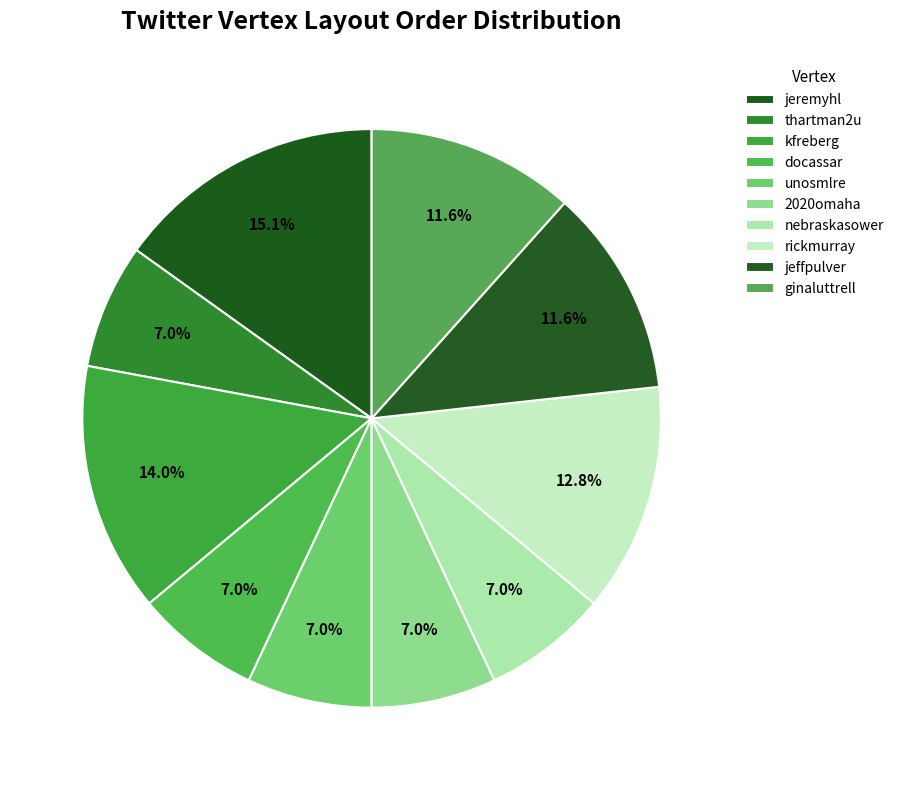

Between 2020omaha and ginaluttrell, which is larger?

ginaluttrell